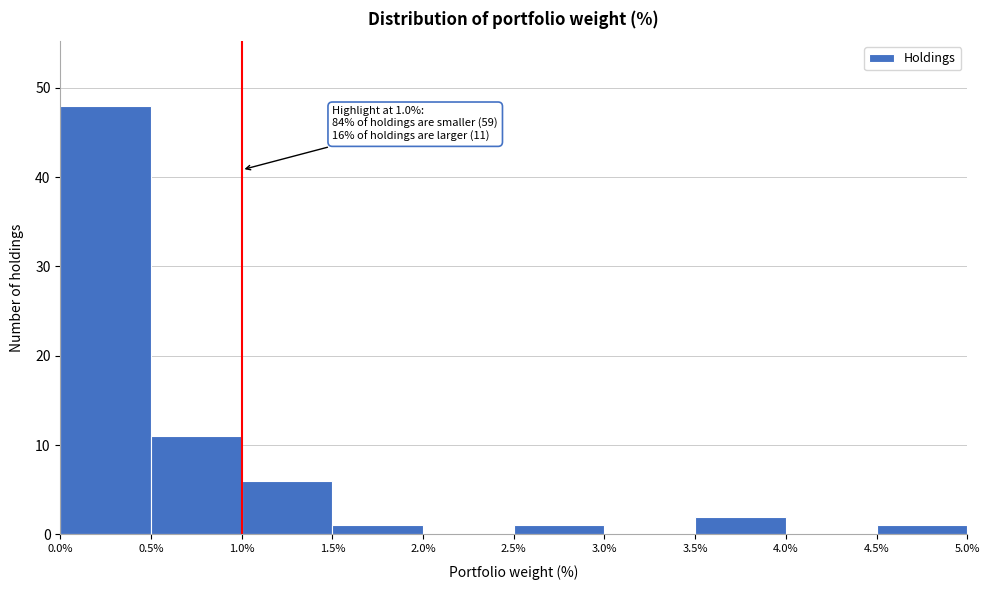

Over which range of the x-axis is the bar tallest?

0.0% to 0.5%